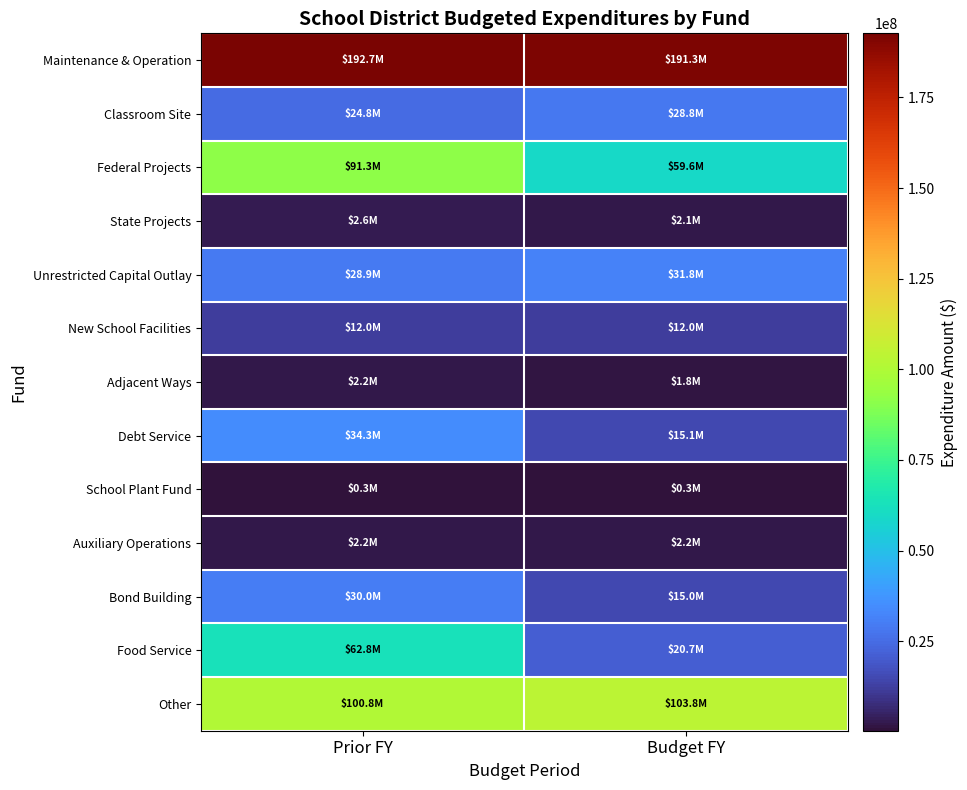

Which category has the lowest value across all series?

Prior FY